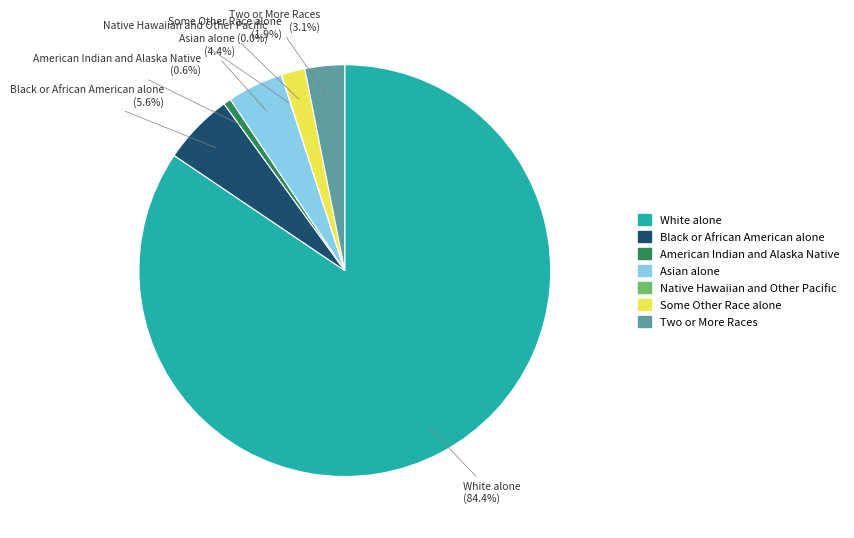

To the nearest percent, what percentage of the pie is Asian alone?

4%